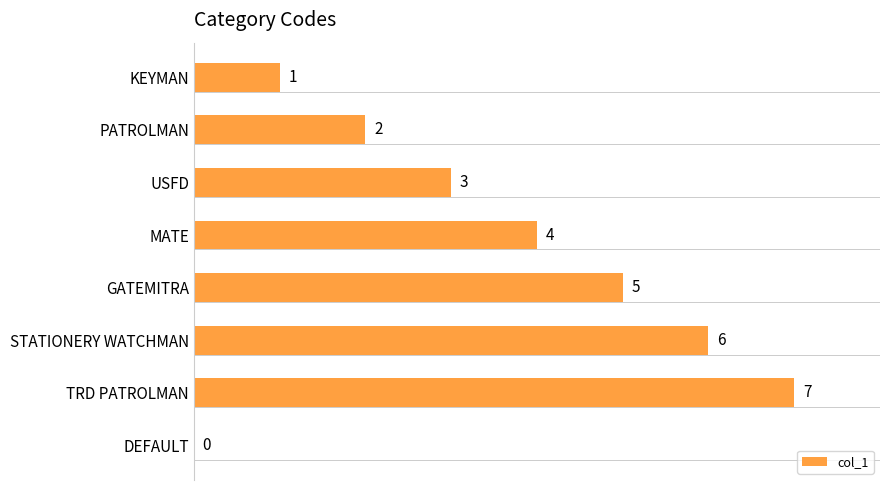

What is the sum of all values?

28